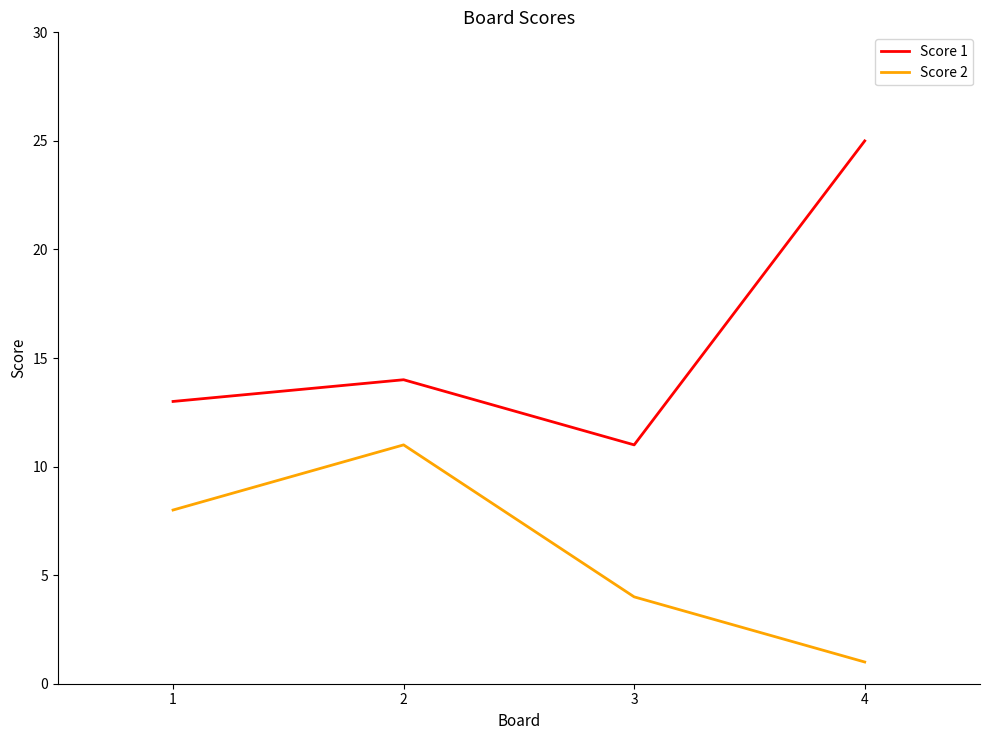

What is the sum of all Score 2 values?

24